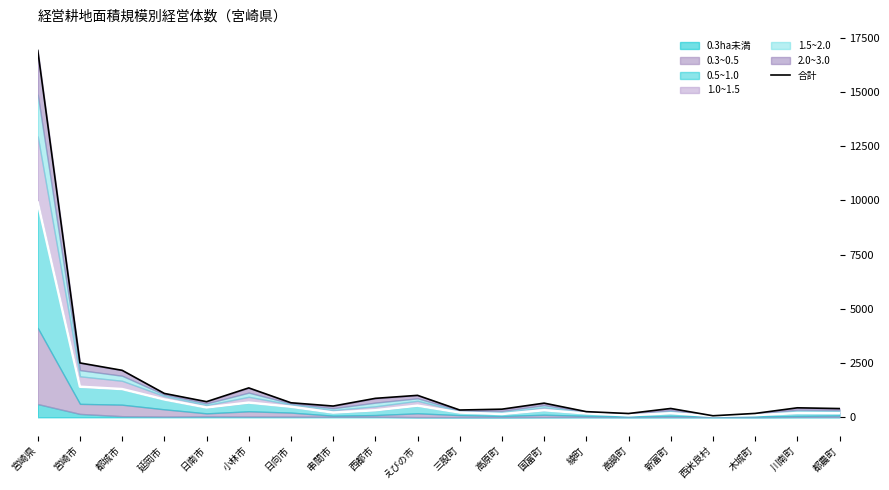

Where is the first local maximum?

小林市